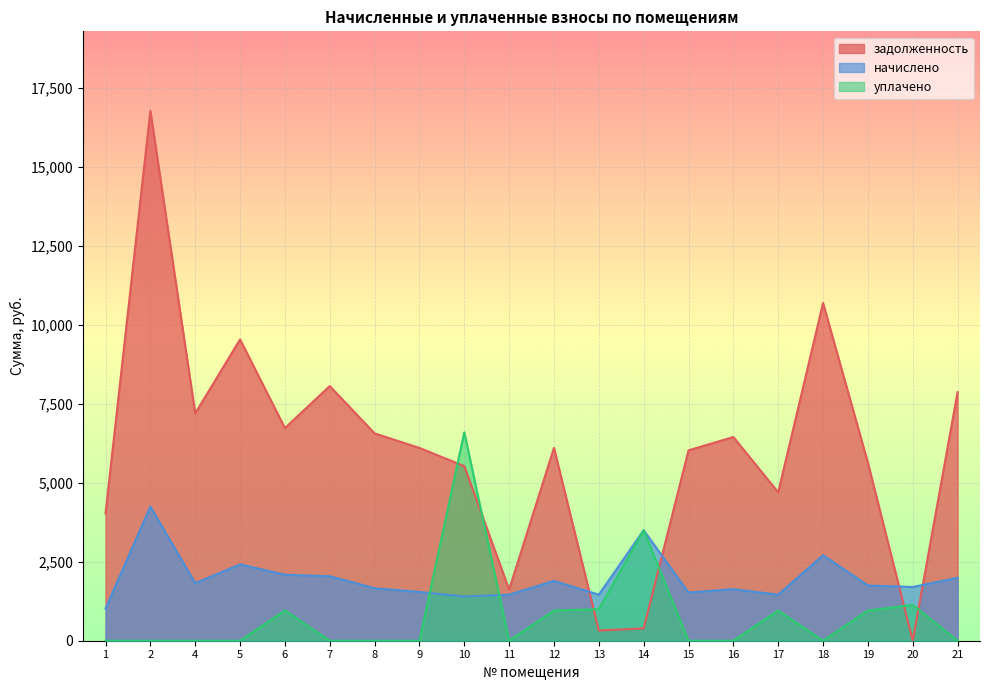

Rank the series at 7 from lowest to highest value.

уплачено, начислено, задолженность